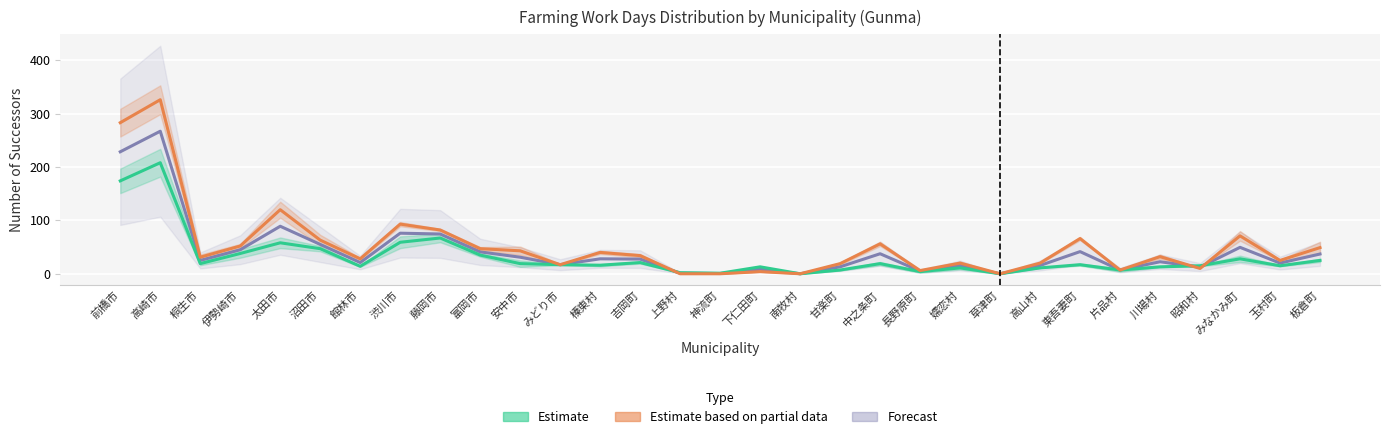

How many lines are shown in the chart?

3